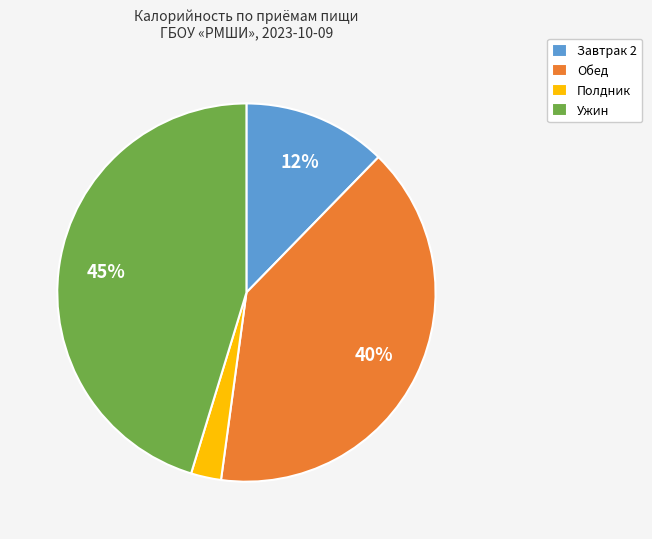

To the nearest percent, what is the average slice percentage?

25%